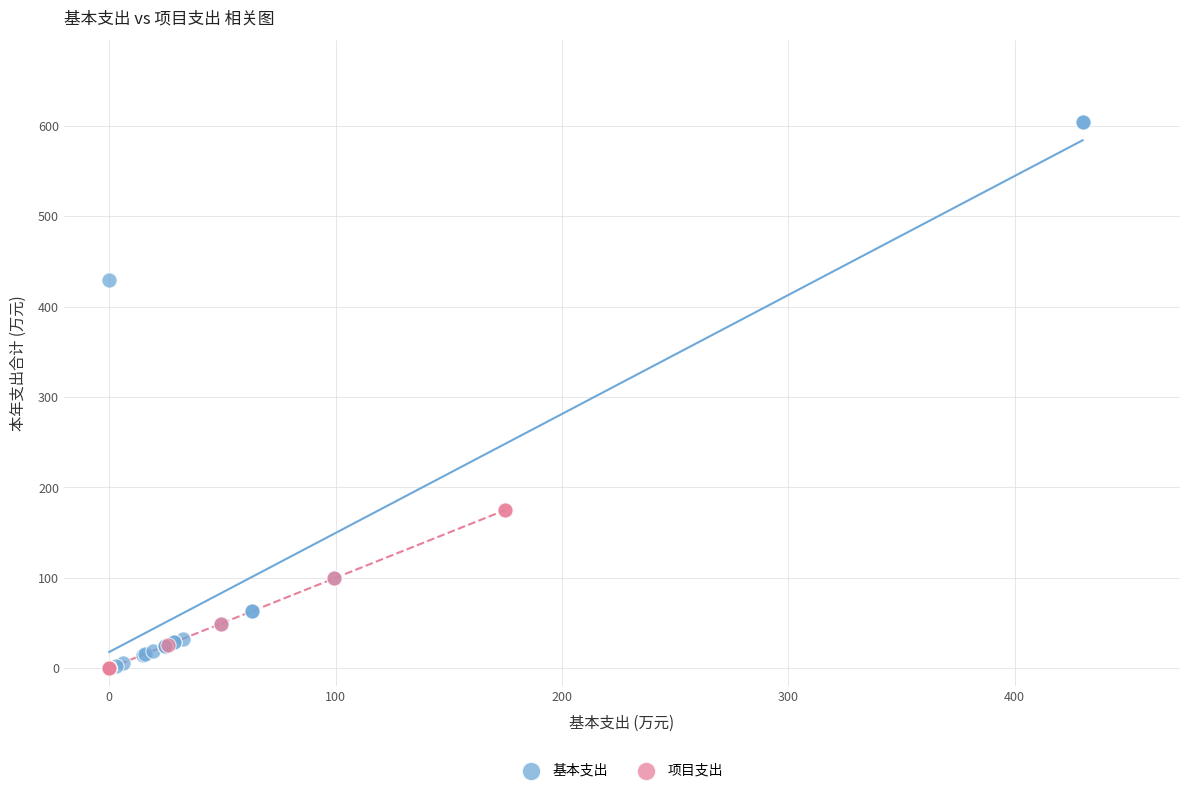

Which series reaches the maximum Y coordinate?

基本支出